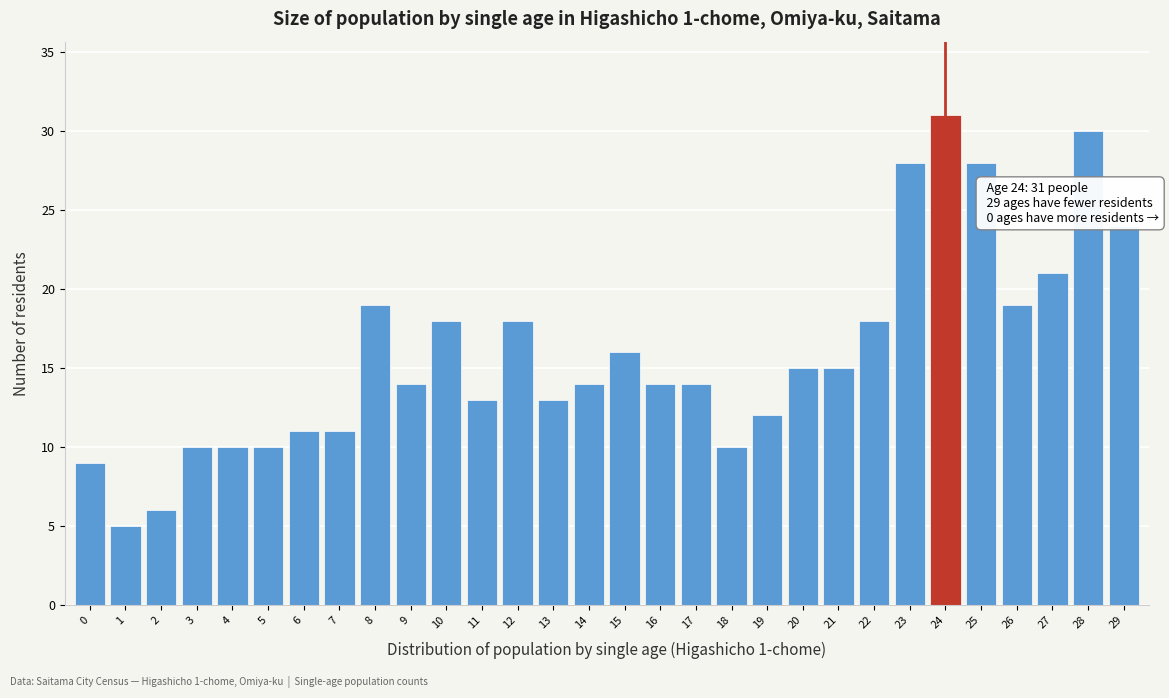

Reading left to right, transcribe all the data shown in this chart.

0=9	1=5	2=6	3=10	4=10	5=10	6=11	7=11	8=19	9=14	10=18	11=13	12=18	13=13	14=14	15=16	16=14	17=14	18=10	19=12	20=15	21=15	22=18	23=28	24=31	25=28	26=19	27=21	28=30	29=24